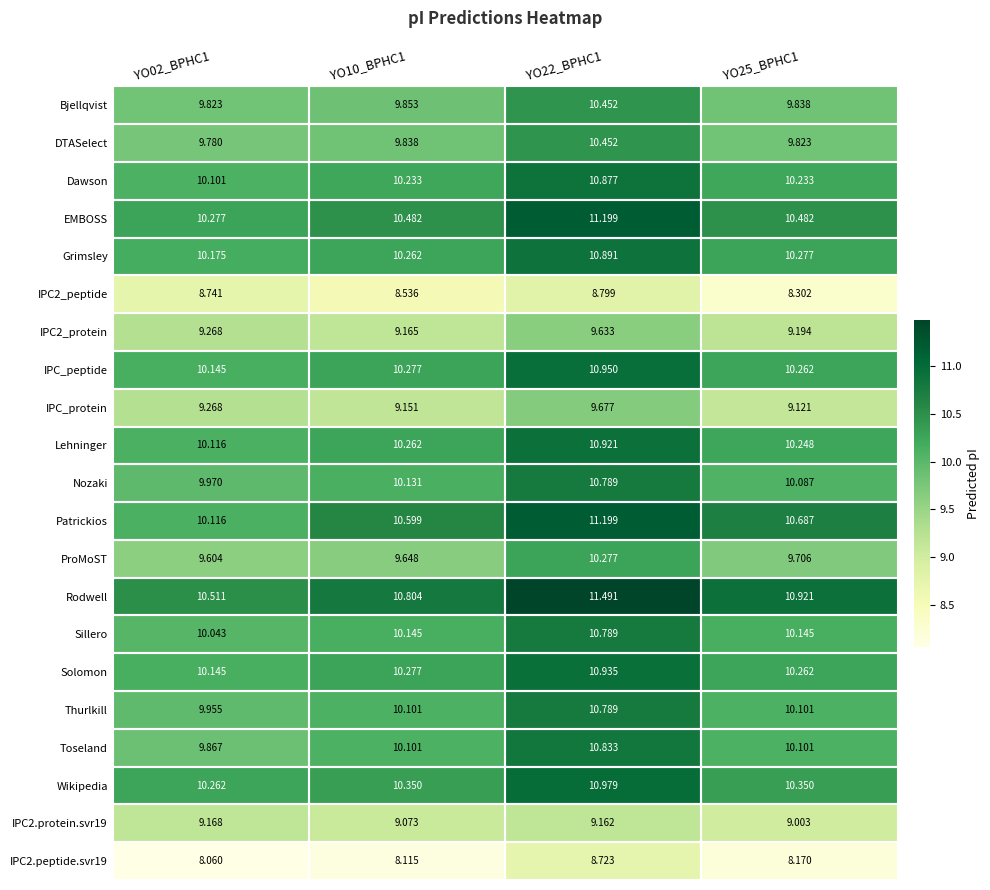

Which series has the largest range (max minus min)?

Patrickios